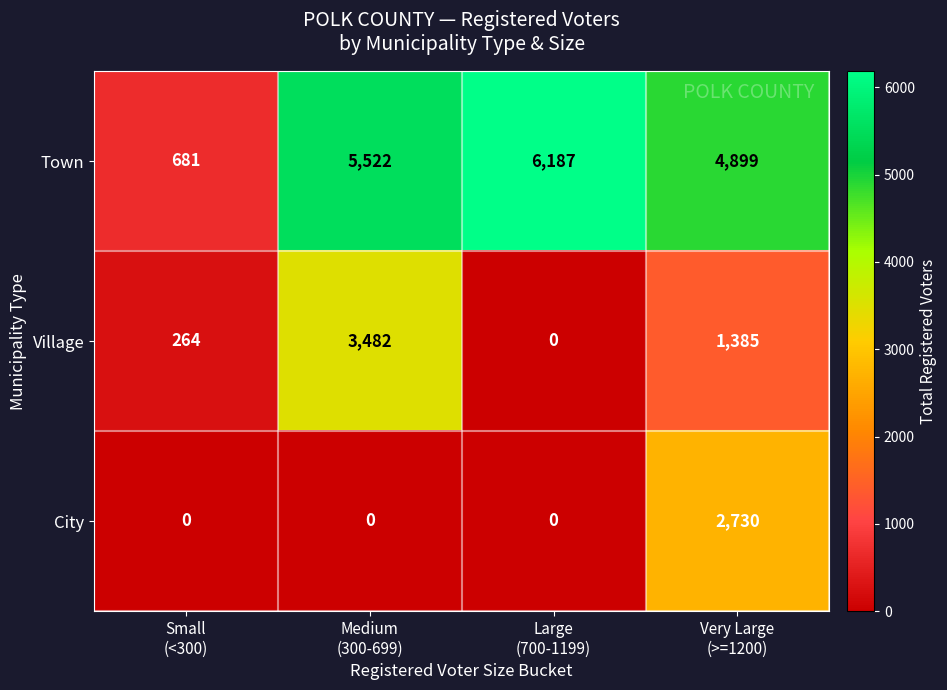

Which series has the widest spread of values?

Town